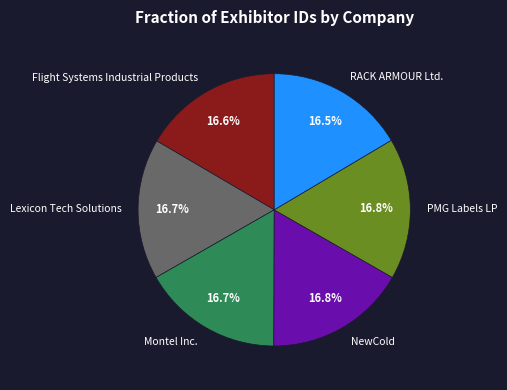

Count the number of slices in the pie.

6